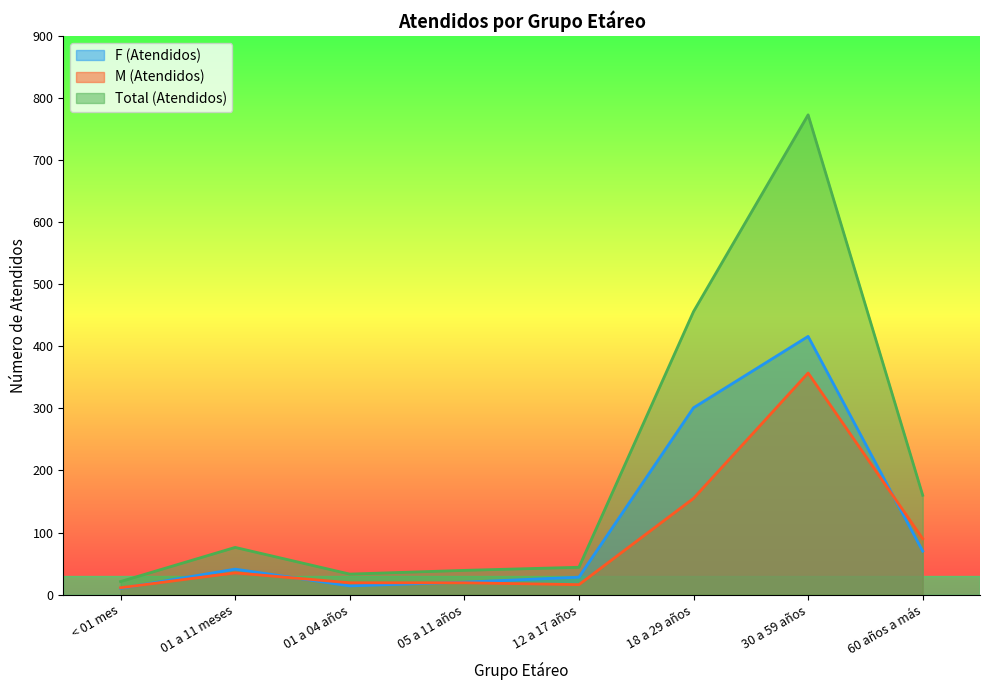

The value of M (Atendidos) at 18 a 29 años is 155. True or false?

True